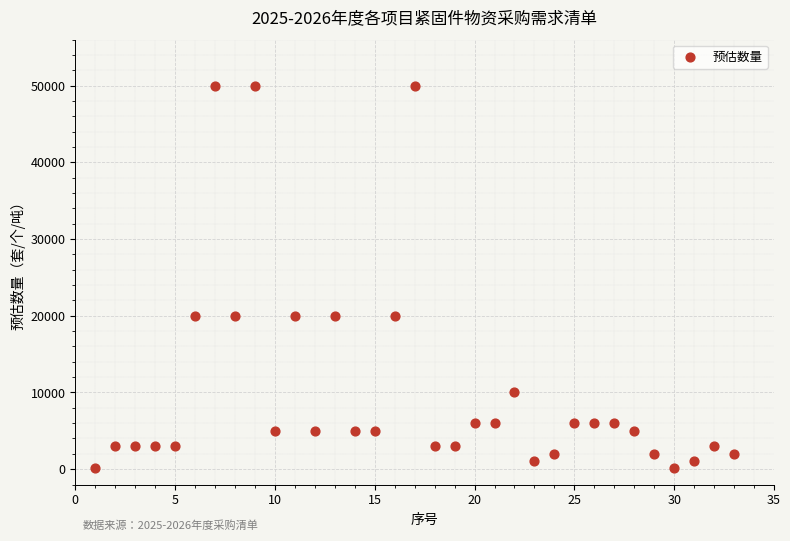

What is the range of X values (max minus min)?

32